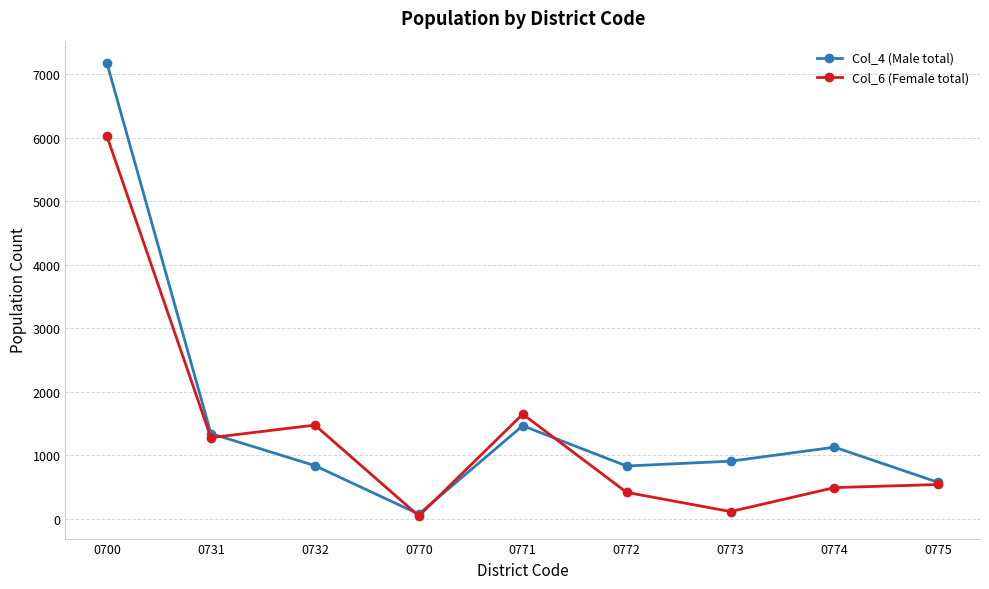

Between 0731 and 0772, which series saw the biggest shift?

Col_6 (Female total)